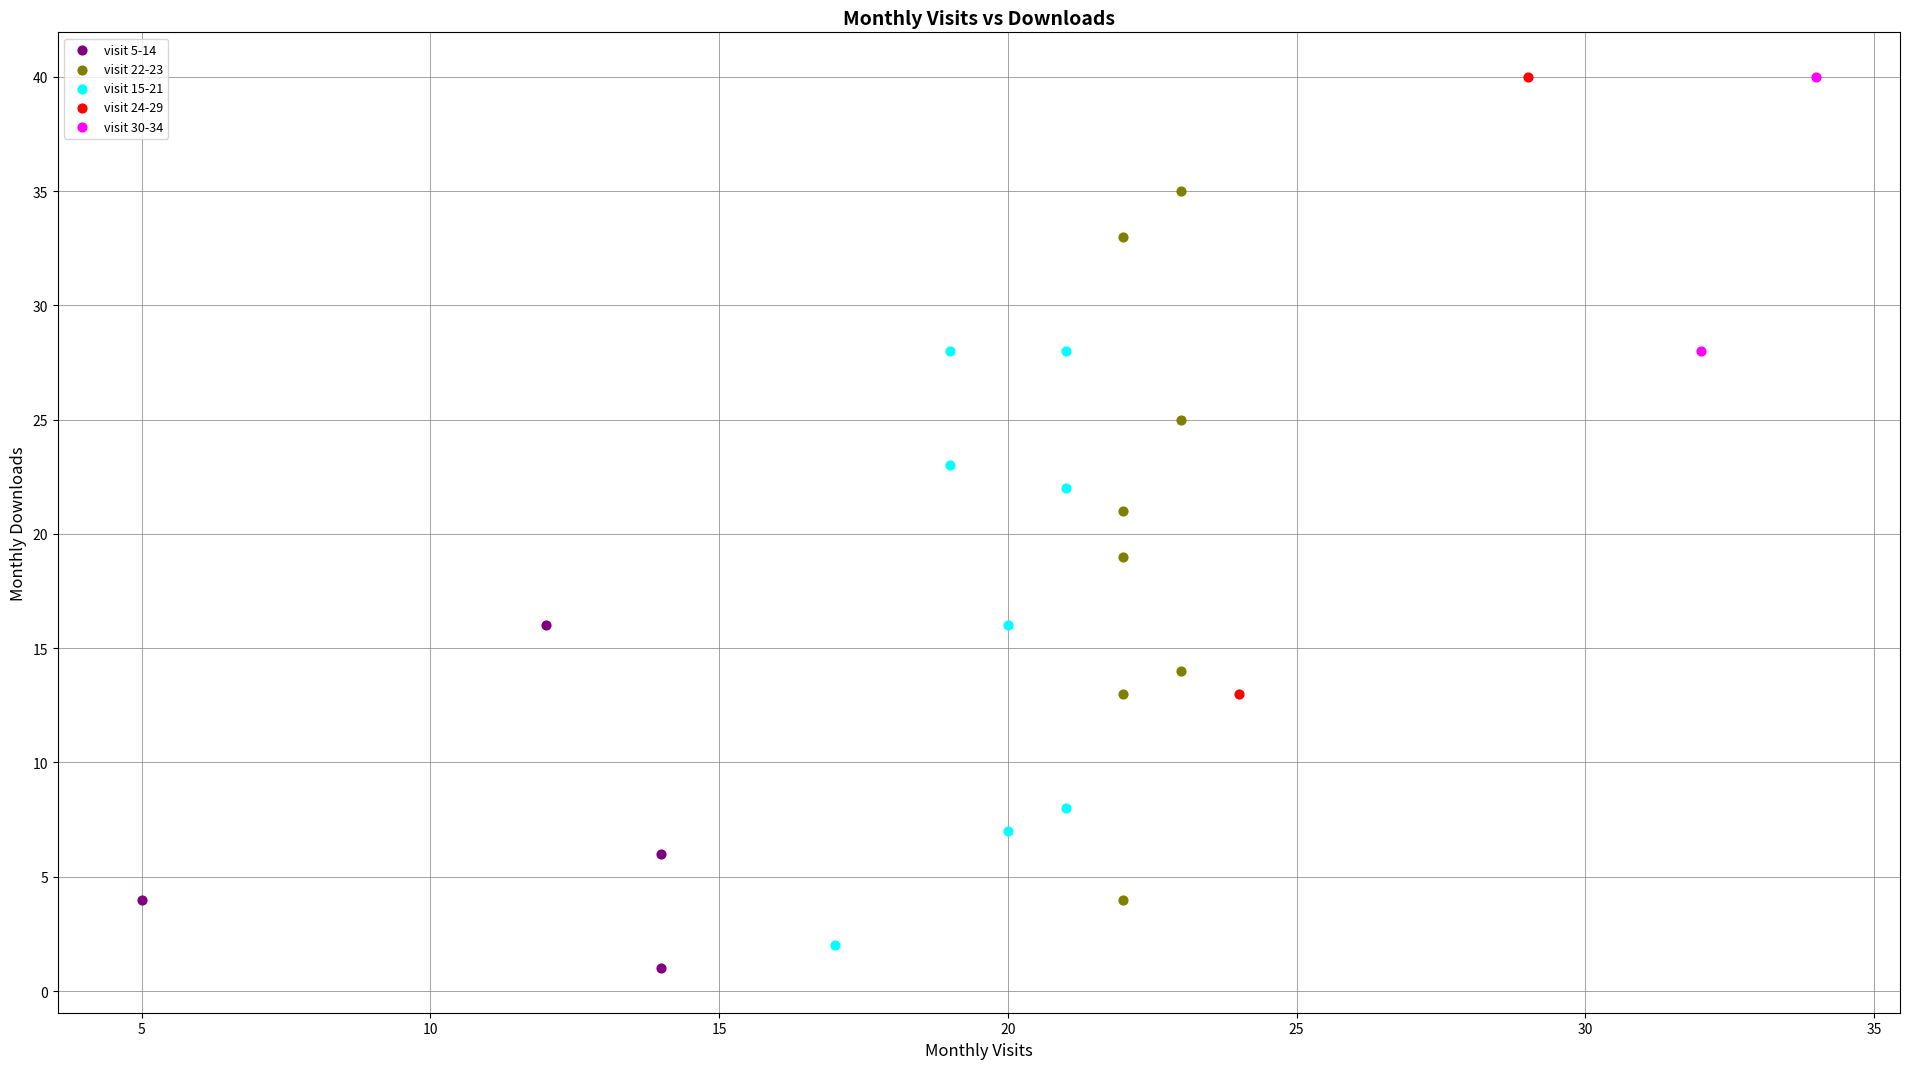

What are all the series names shown in the legend?

visit 5-14, visit 22-23, visit 15-21, visit 24-29, visit 30-34